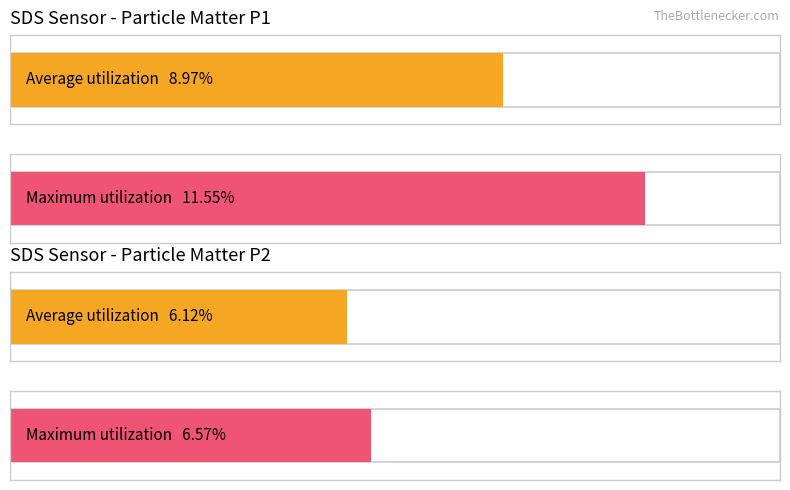

Which series has the widest spread of values?

SDS_P1